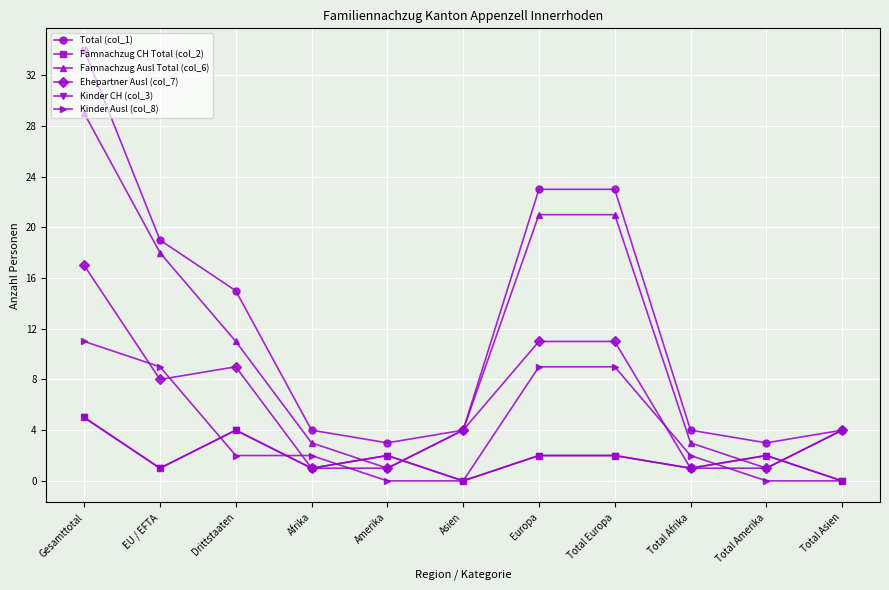

What is the difference between the maximum and second lowest values in the Ehepartner Ausl (col_7) series?

16